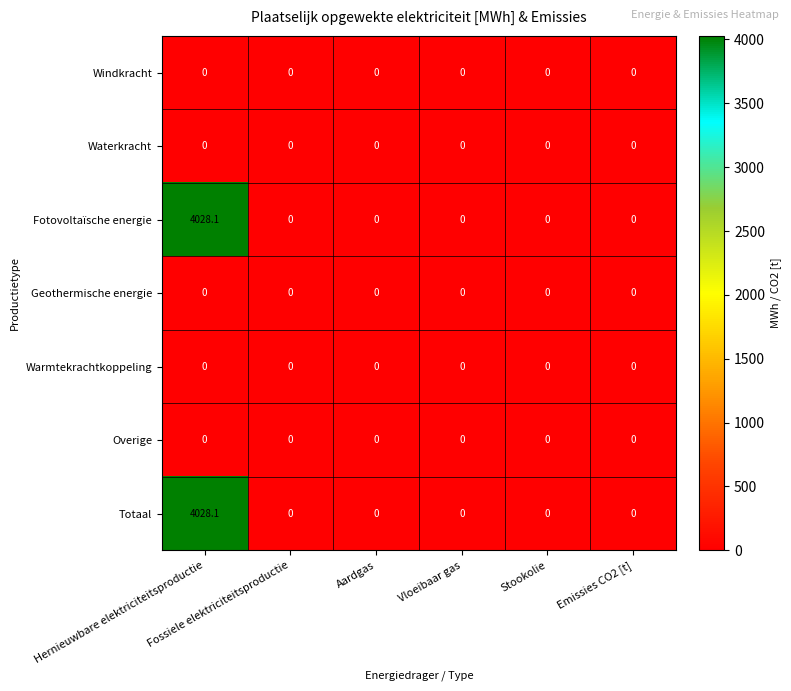

What is the greatest value displayed?

4028.1